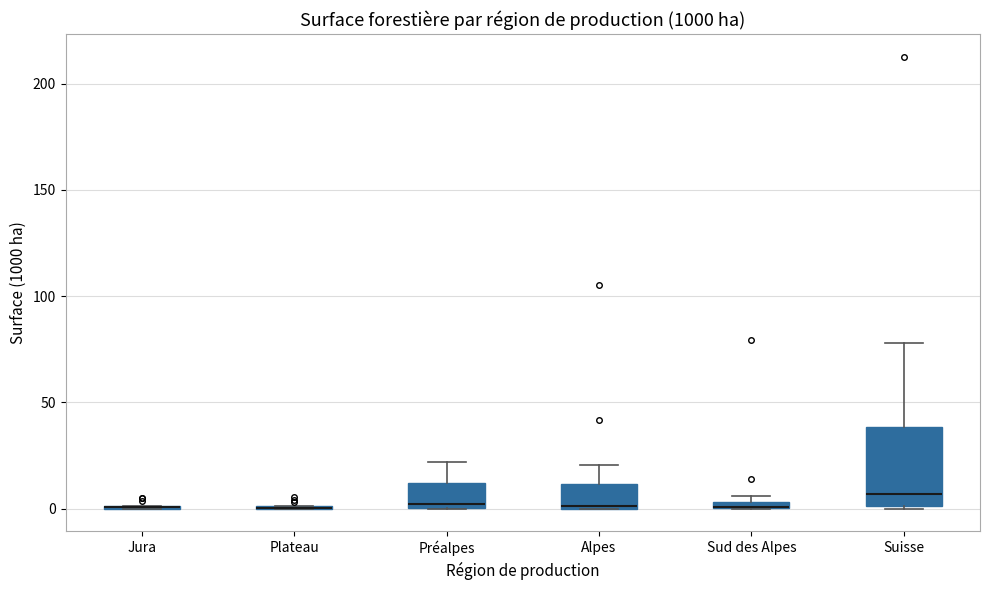

Which box is the tallest, from its lower edge to its upper edge?

Suisse